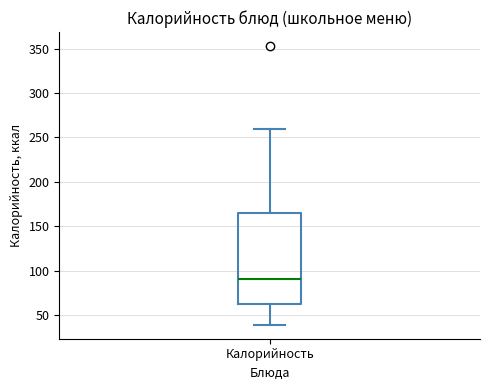

Read this box plot against the y-axis: the position of the median line, the range covered by the box, and the ends of both whiskers. The values are not printed on the chart, so give them approximately, as read against the axis.

median 90, box 60 to 165, whiskers 40 to 260